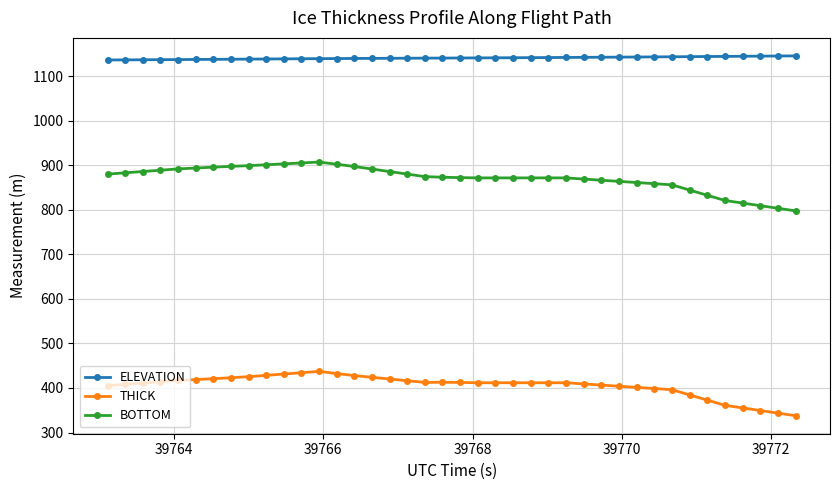

What is the difference between the maximum and second lowest values in the THICK series?

93.7